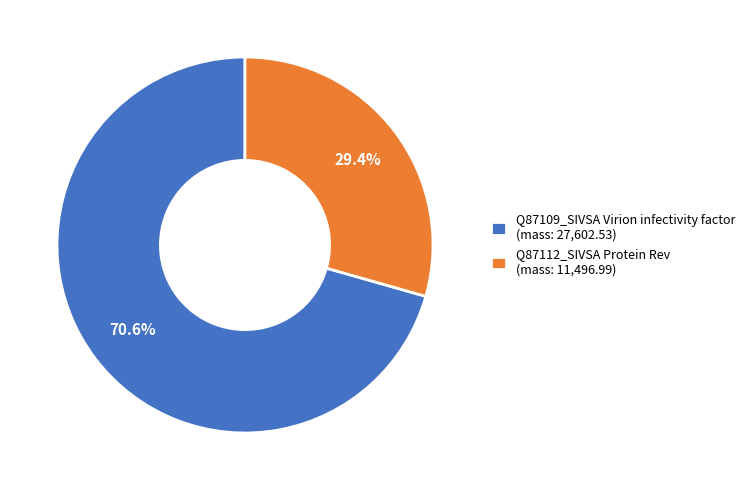

To the nearest percent, what is the combined percentage of Q87109_SIVSA and Q87112_SIVSA?

100%